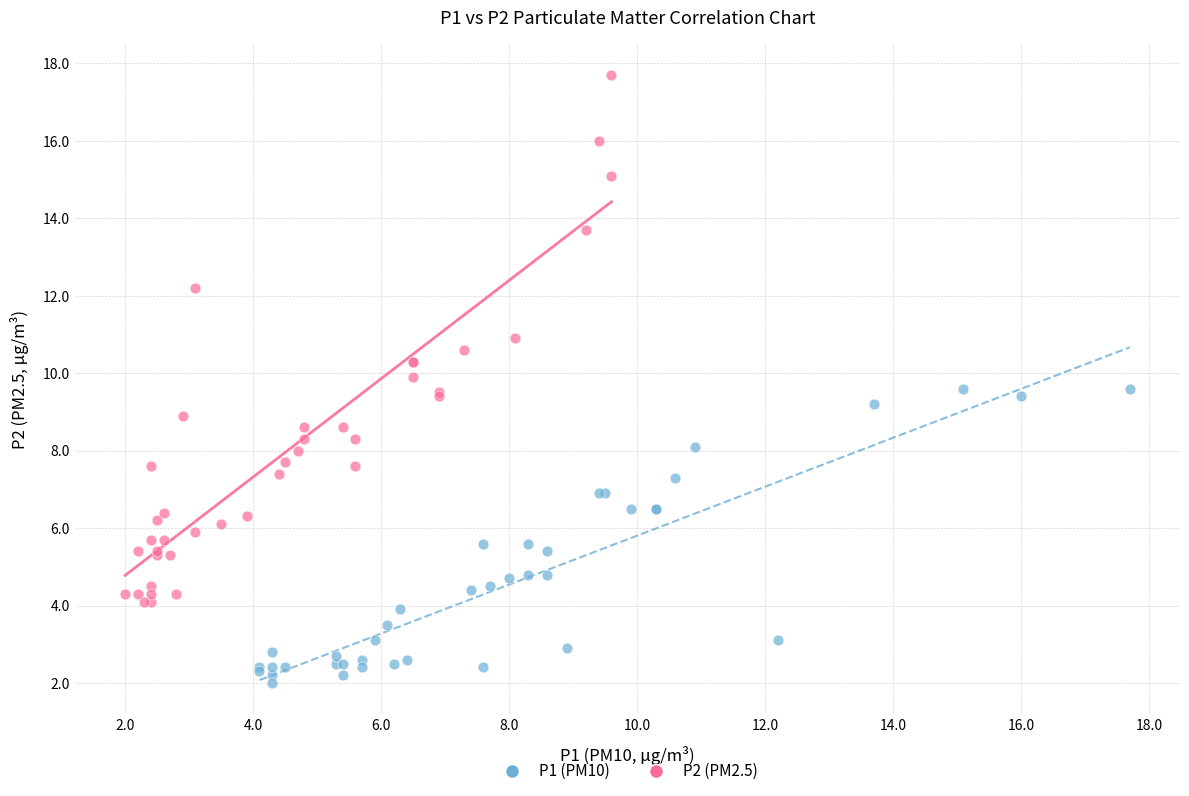

Which series reaches the maximum Y coordinate?

P2 (PM2.5)